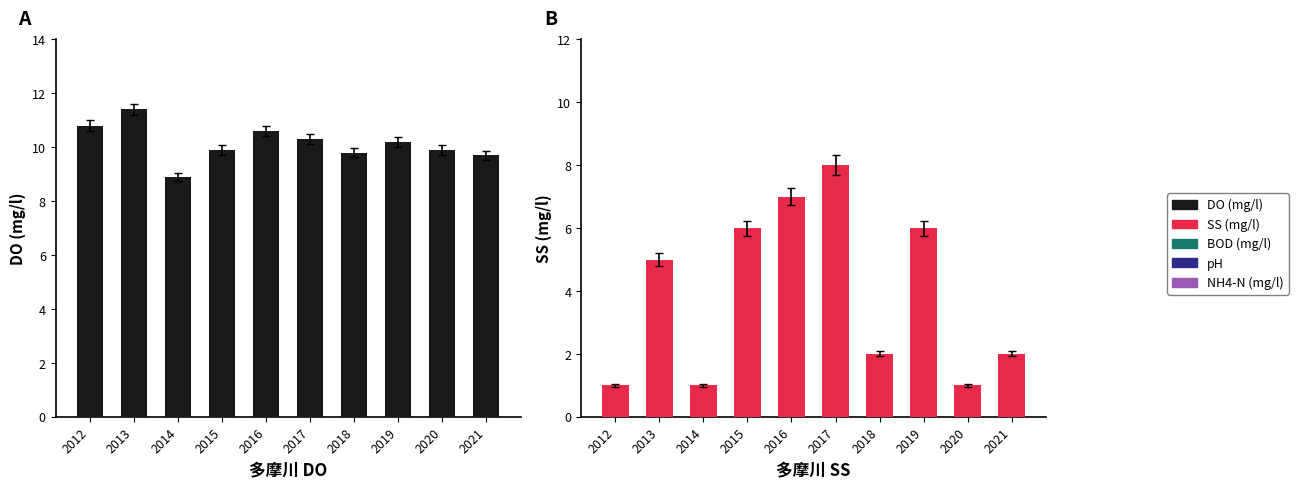

Which series has the largest total across all categories?

DO